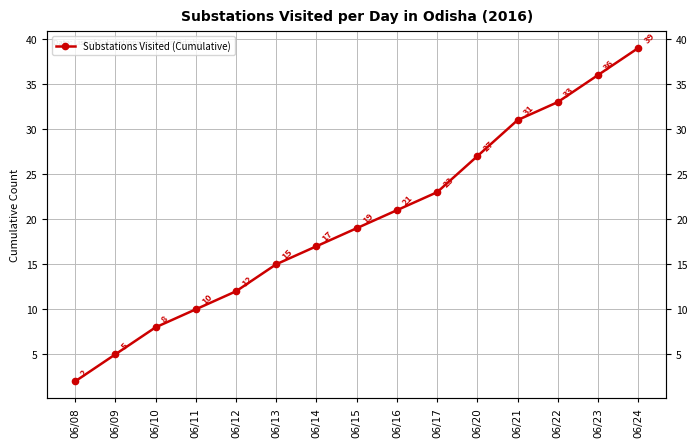

Between 06/12 and 06/09, which is larger?

06/12